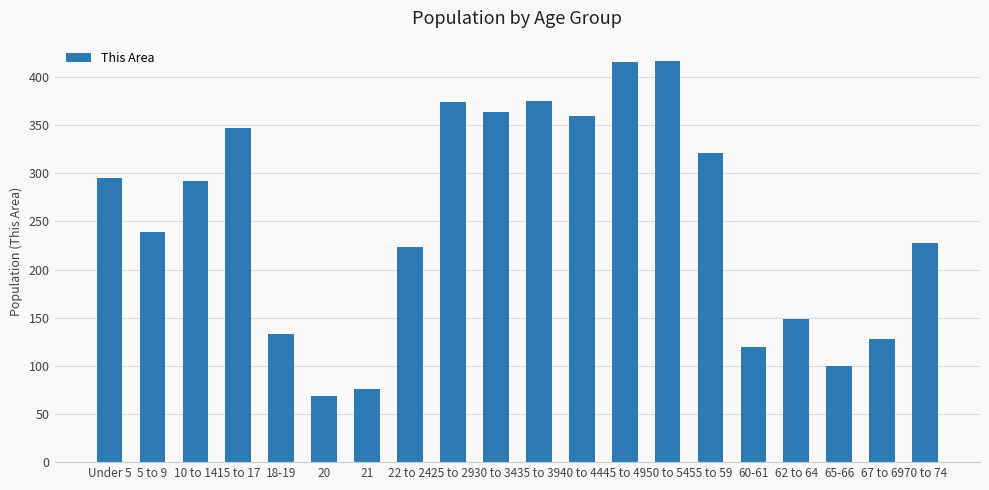

True or false: the data shows 201 at 35 to 39.

False